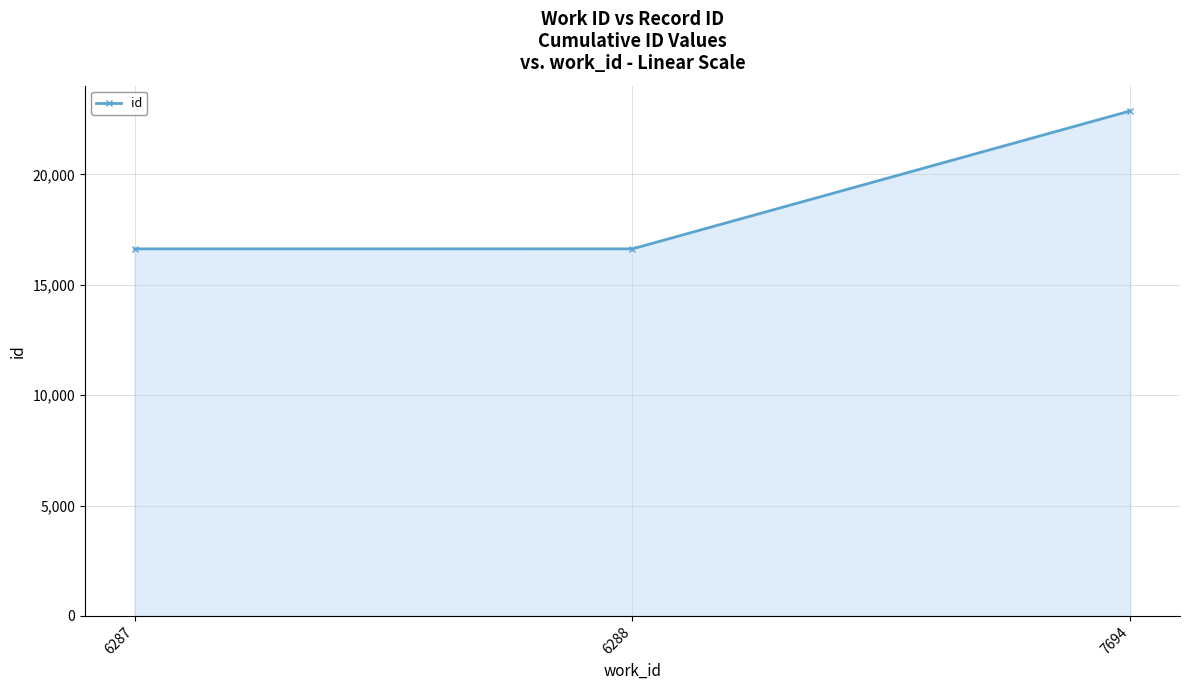

What is the greatest value displayed?

22879